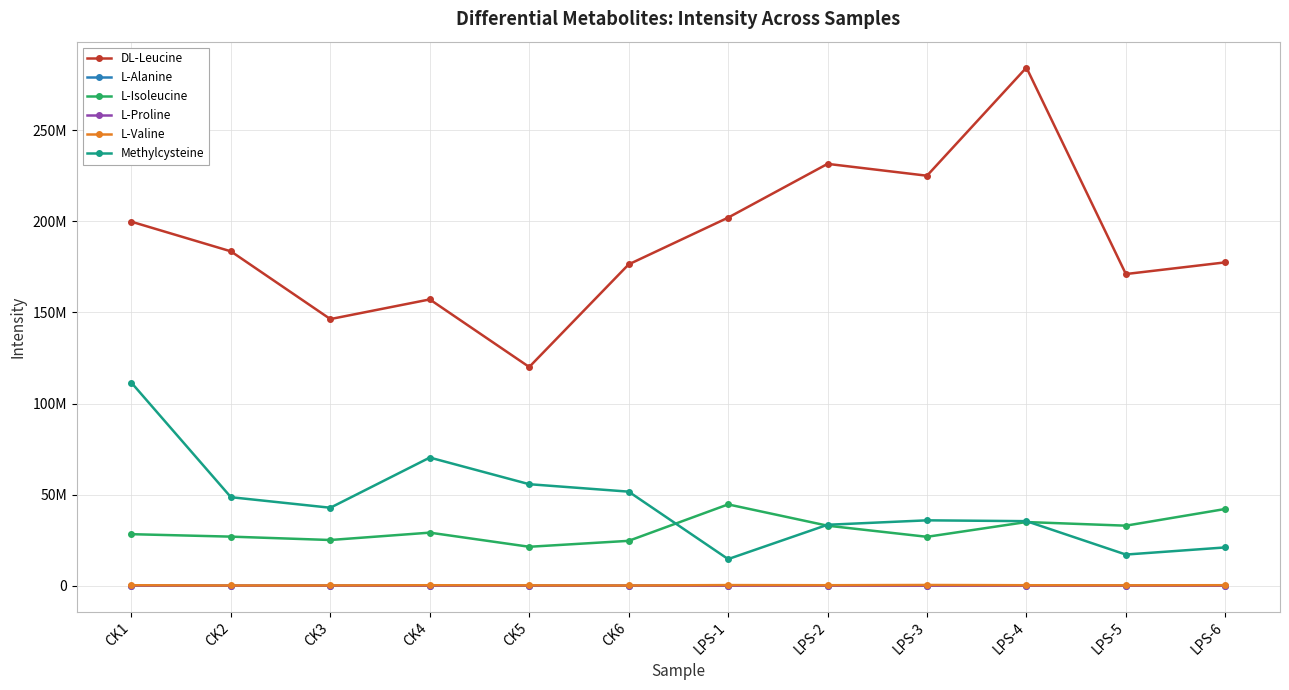

Reading right to left, extract all data points from this chart.

DL-Leucine: 177461561.4	171052854.5	284348273.5	225004380.3	231507660.4	202004144.3	176351579.8	120043719.9	157127946.7	146337808.4	183503658.1	199765395.9
L-Alanine: 35867.4	24294.1	51138.4	23161.5	55507.6	28484.6	2879.4	5584.4	4252.6	4485.6	1573.4	7456.8
L-Isoleucine: 42131748.2	32968385.9	34964306.4	26858482.6	32957851.7	44642406.5	24648098.3	21388542.9	29144872.2	25103744.1	26952564.4	28300396.4
L-Proline: 44874.7	33508.4	34057.3	30438.4	31415.4	24049.9	54841.6	62458.8	56726.3	38926.8	42171.7	87639.8
L-Valine: 299121.6	237626.5	284850.9	421423.0	289357.7	362801.8	139820.1	222132.1	282324.3	181373.3	149811.3	280123.3
Methylcysteine: 21037879.7	17116610.6	35450718.2	35899219.9	33466250.8	14626604.6	51638756.8	55725662.2	70346579.8	42812687.9	48595082.4	111394586.8